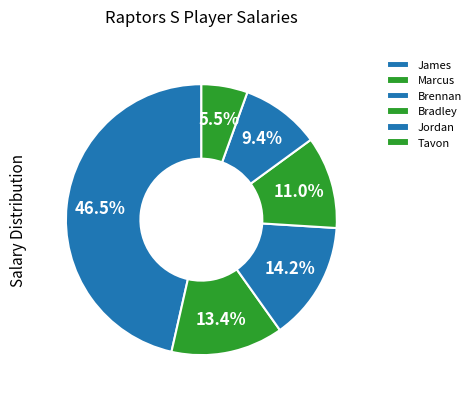

Which slice is the largest?

James